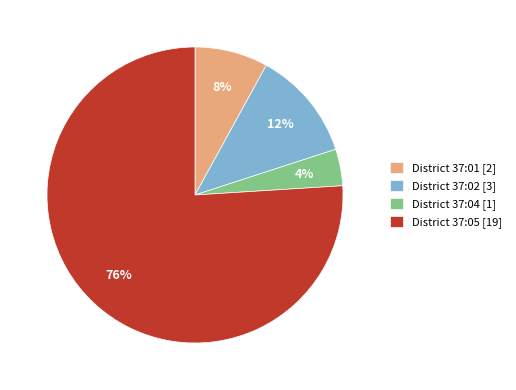

Is the sum of District 37:01 [2] and District 37:02 [3] greater than half?

No